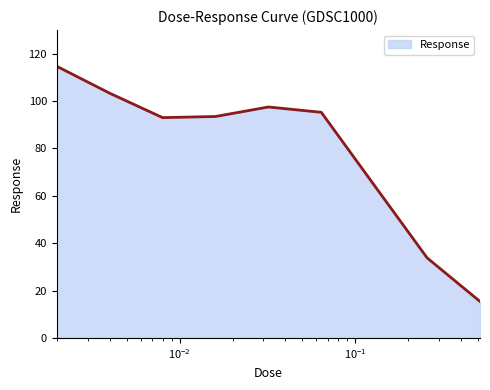

What is the greatest value displayed?

114.7